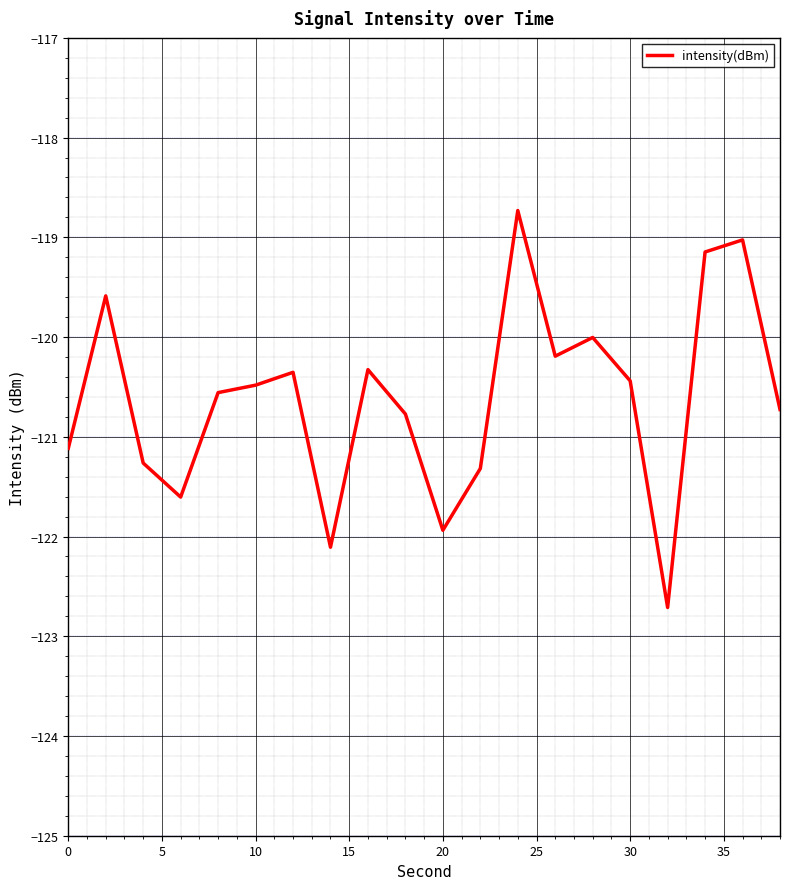

How many categories are shown in the chart?

20